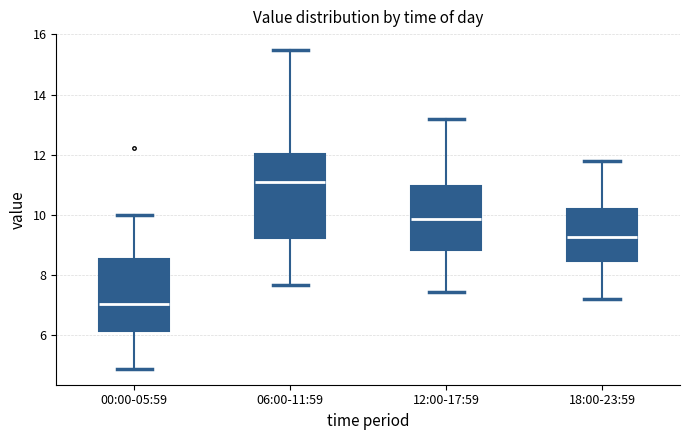

Which box has the highest median line?

06:00-11:59